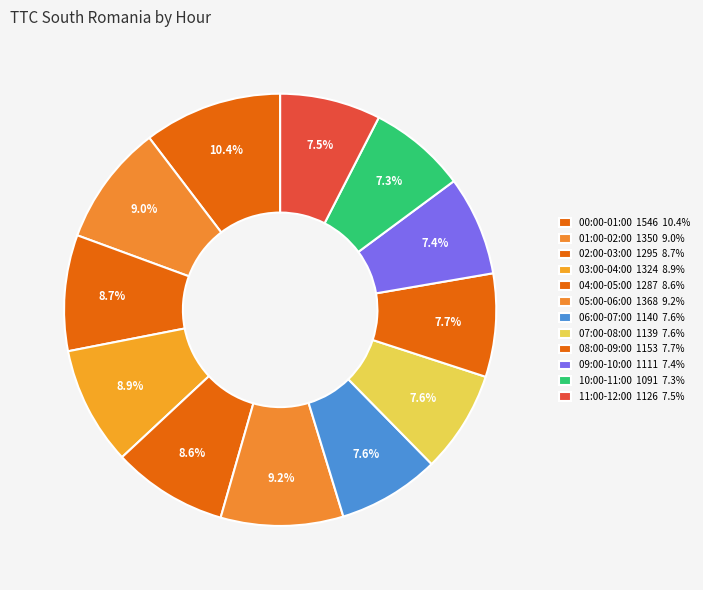

Is there a majority slice in this chart?

No